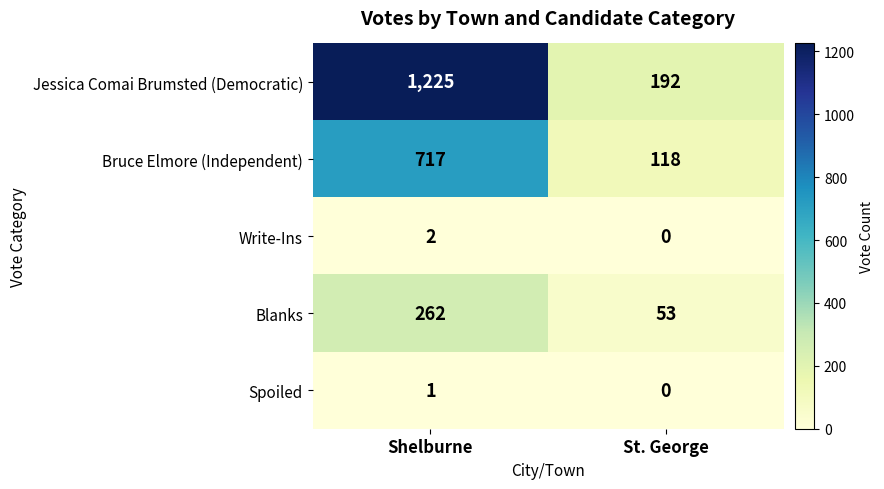

Where is Blanks nearest to the value 157?

St. George